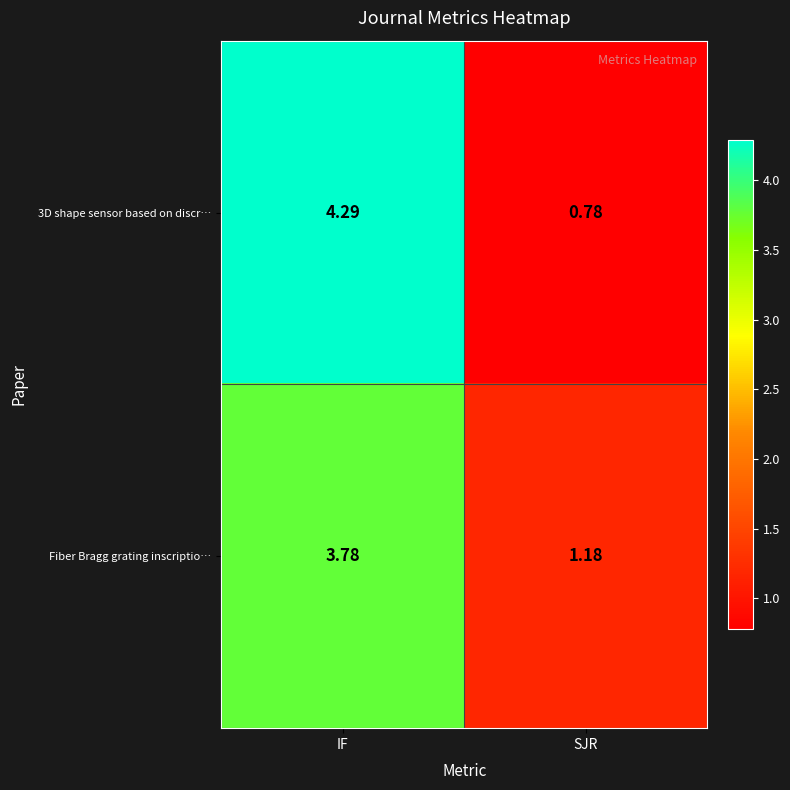

At which category does the chart reach its minimum across all series?

SJR